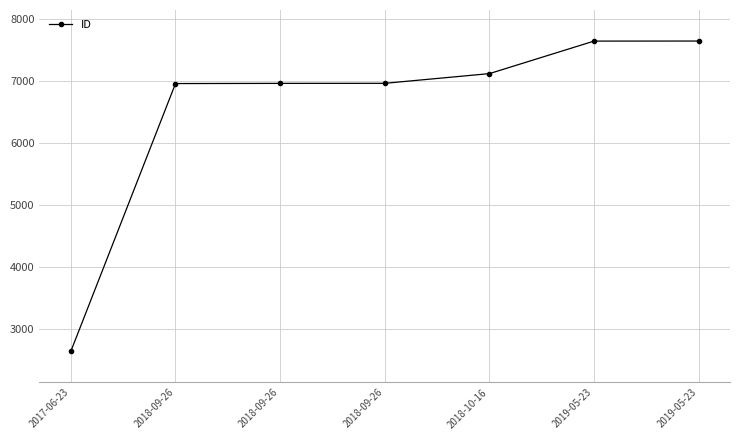

The chart shows a value of 4711 at 2018-10-16. True or false?

False